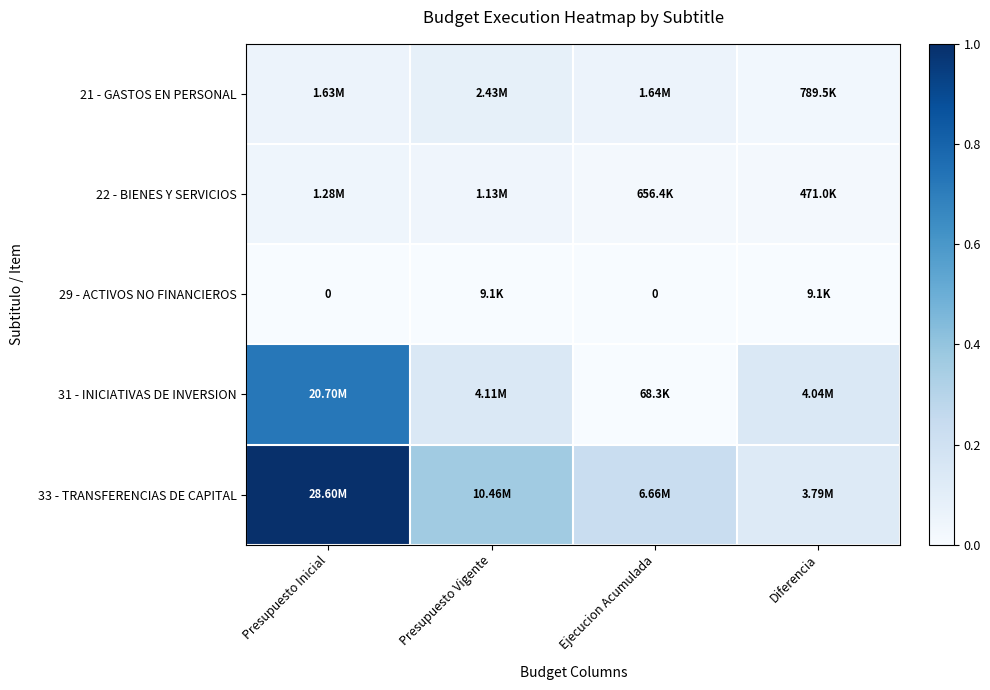

Where is 33 - TRANSFERENCIAS DE CAPITAL nearest to the value 0?

Diferencia